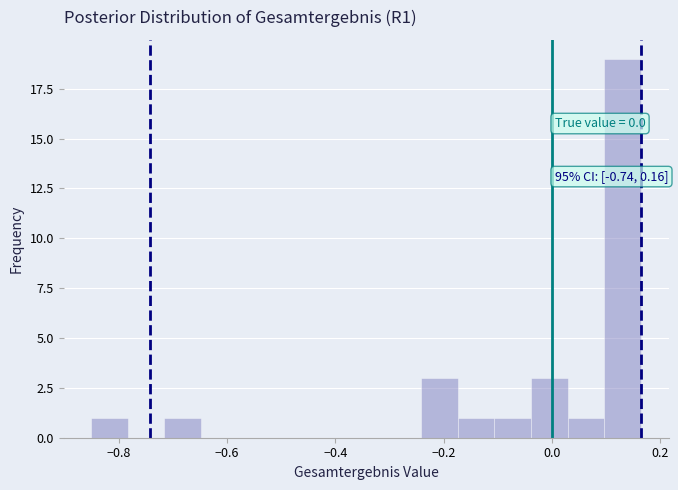

Around what value on the x-axis is the tallest bar? Give the approximate position of its centre, as read against the axis.

0.14